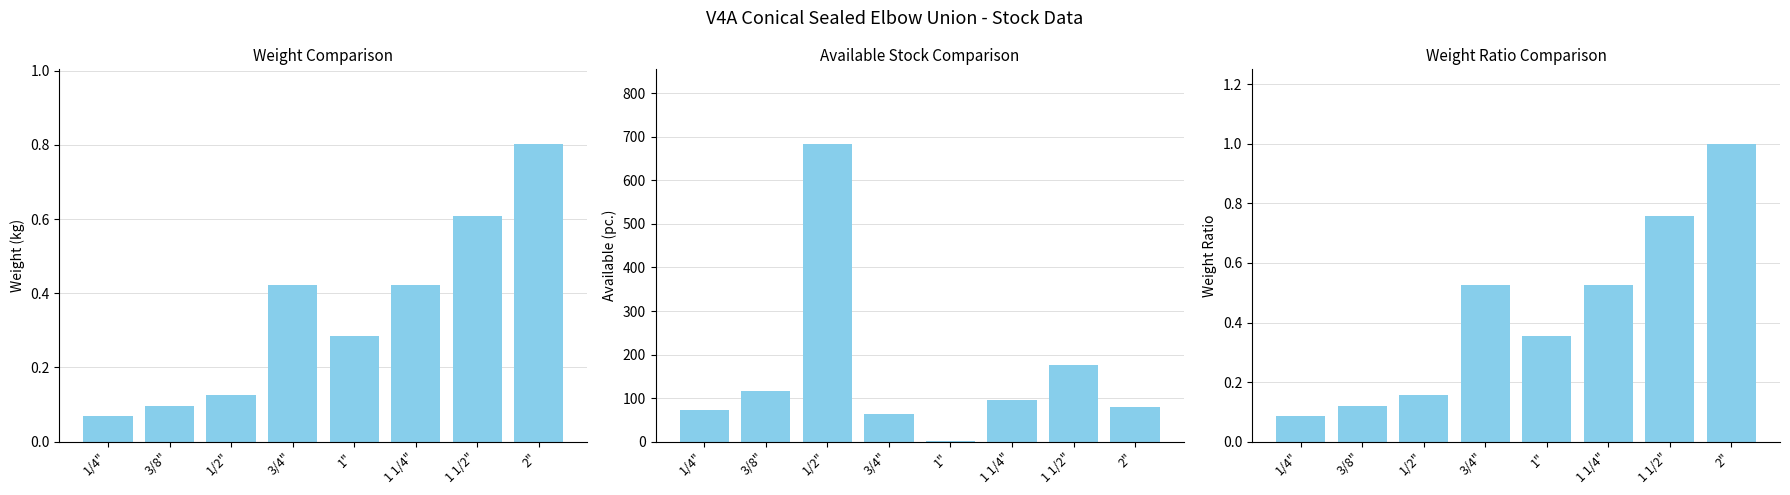

Is it true that Weight Ratio equals 0.1 at 1/4"?

False